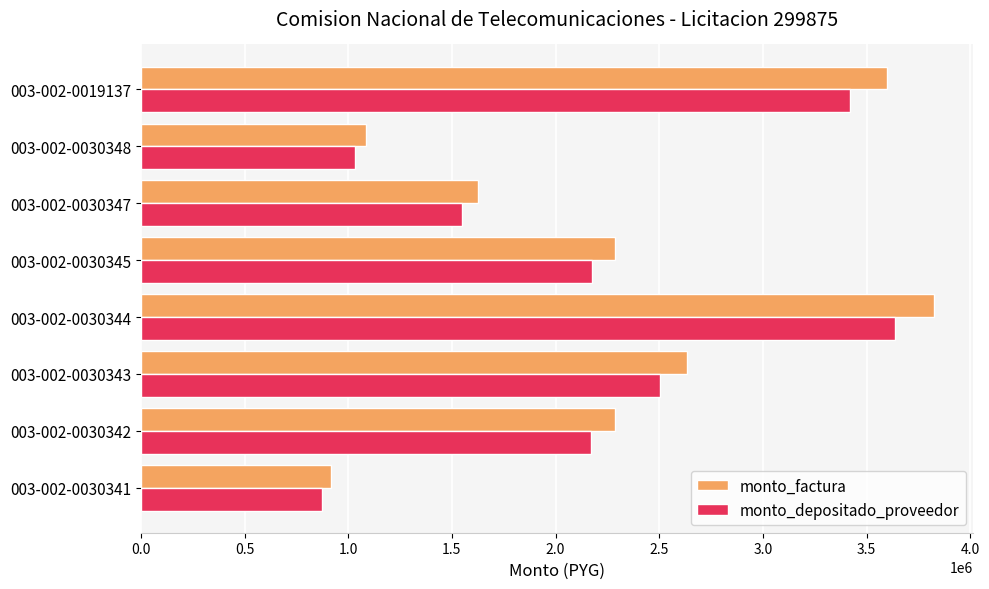

At which category does the chart reach its peak across all series?

003-002-0030344